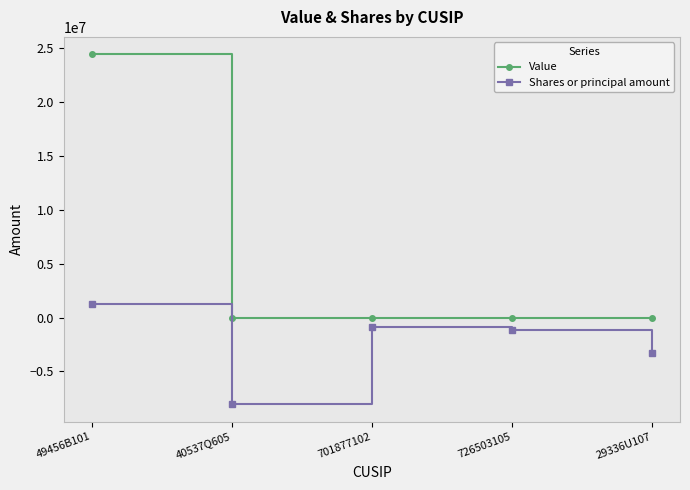

Which series has the largest total across all categories?

Value